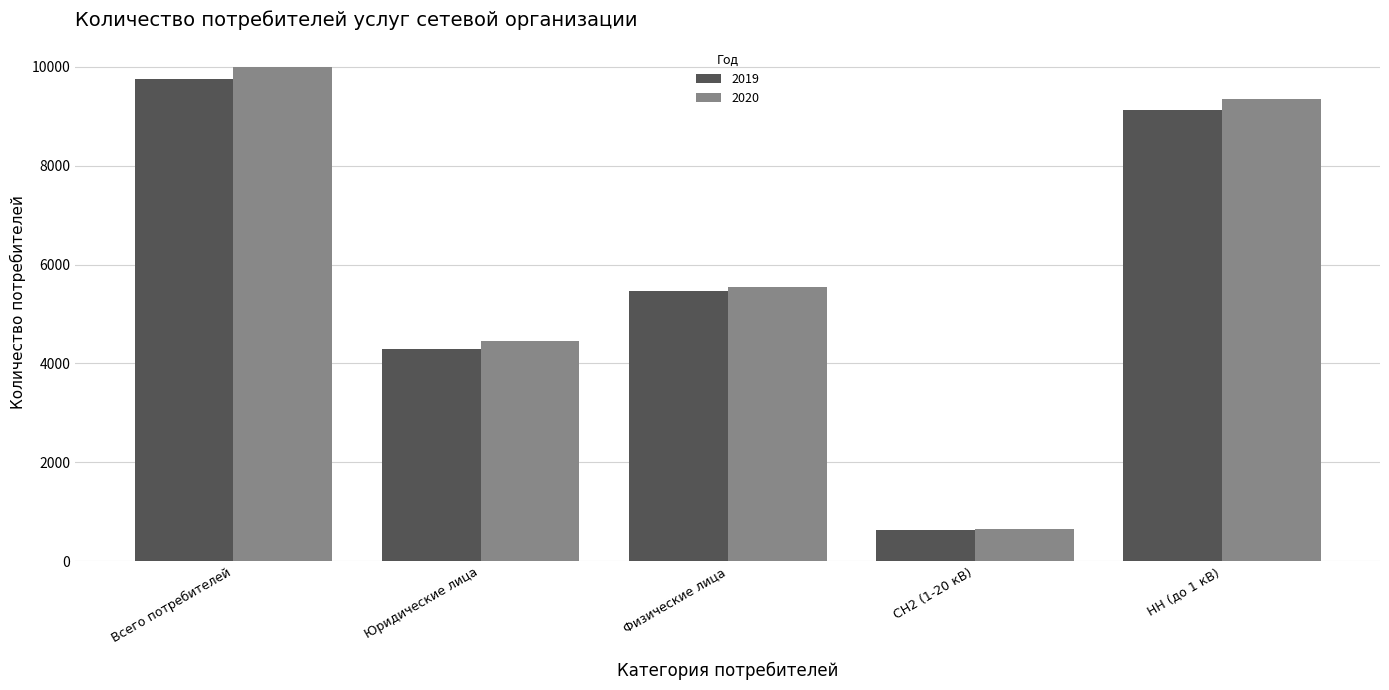

What is the difference between the second highest and minimum values in the 2019 series?

8487